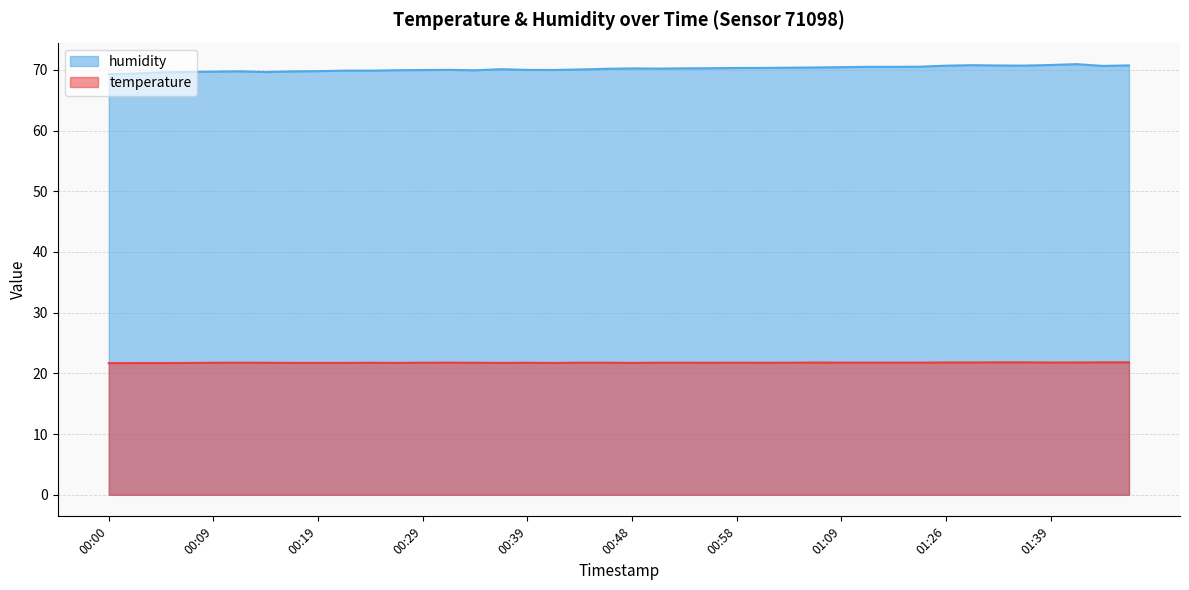

Count the number of categories in the chart.

40